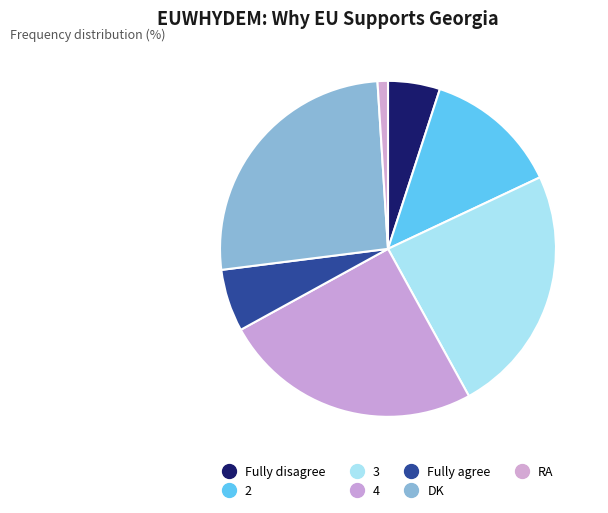

To the nearest percent, what is the difference between the 4 and DK slice percentages?

1%